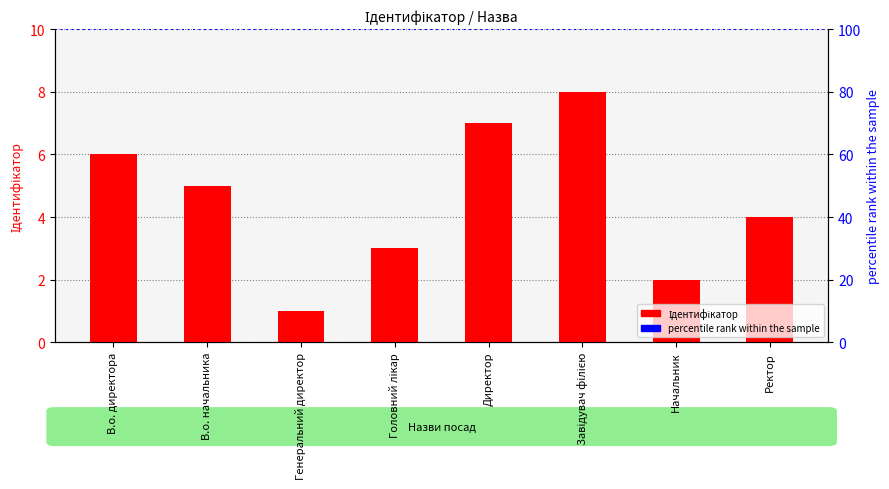

List the labels in order of value, largest first.

Завідувач філією, Директор, В.о. директора, В.о. начальника, Ректор, Головний лікар, Начальник, Генеральний директор